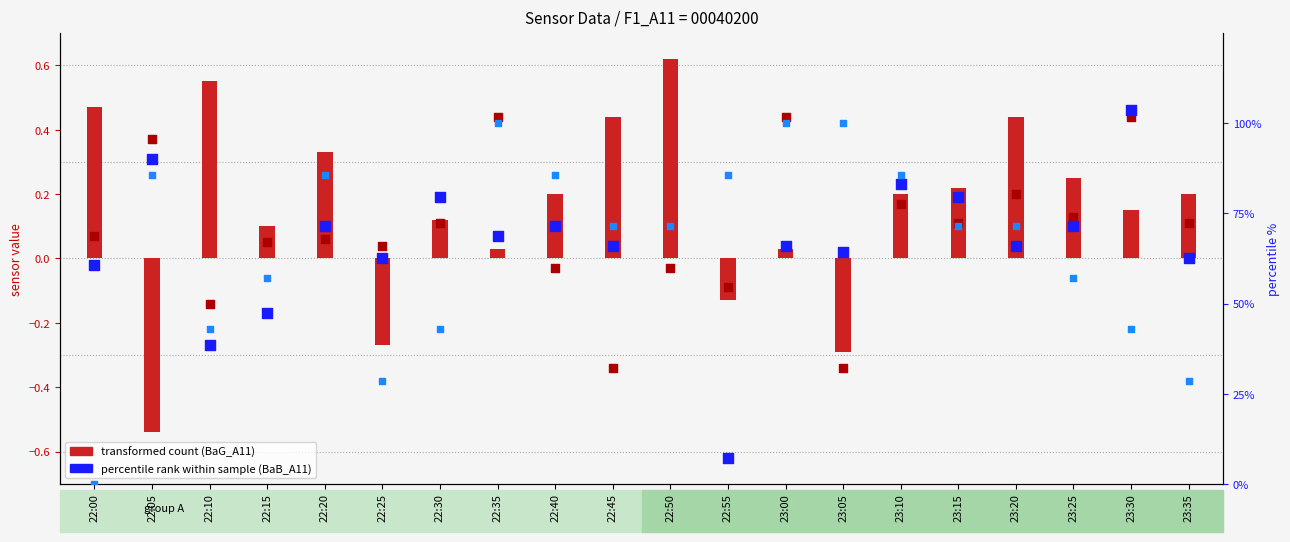

Which series reaches the minimum Y coordinate?

BaB_A11 (percentile rank)